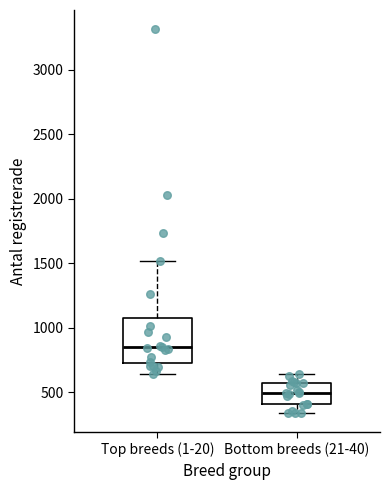

Reading left to right, read every box against the y-axis: the position of its median line, the range the box covers, and the ends of its whiskers. The values are not printed on the chart, so give them approximately, as read against the axis.

Top breeds (1-20): median 850, box 750 to 1100, whiskers 650 to 1500
Bottom breeds (21-40): median 500, box 400 to 550, whiskers 350 to 650